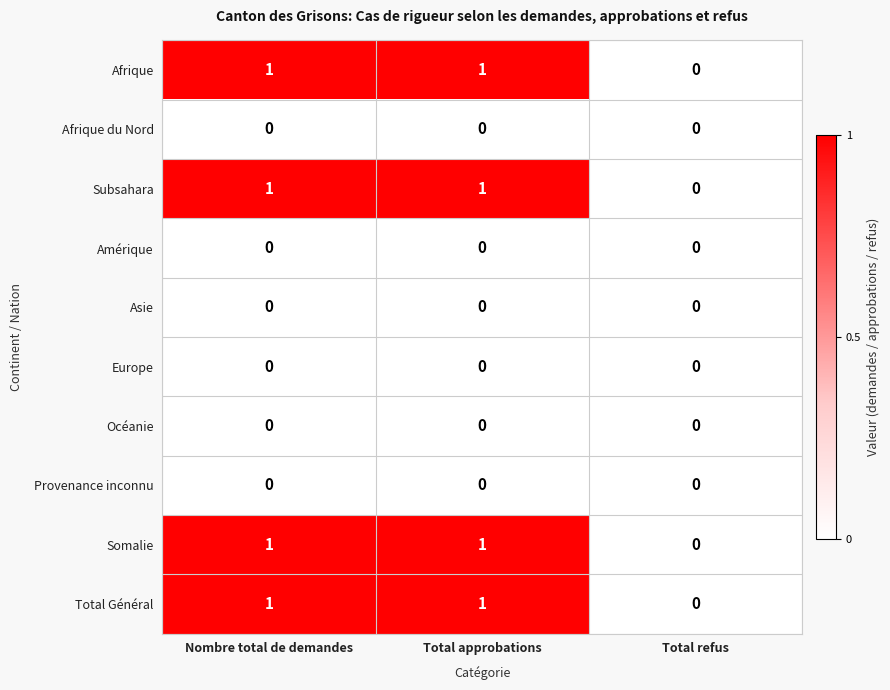

Is it true that Amérique equals 0 at Nombre total de demandes?

True